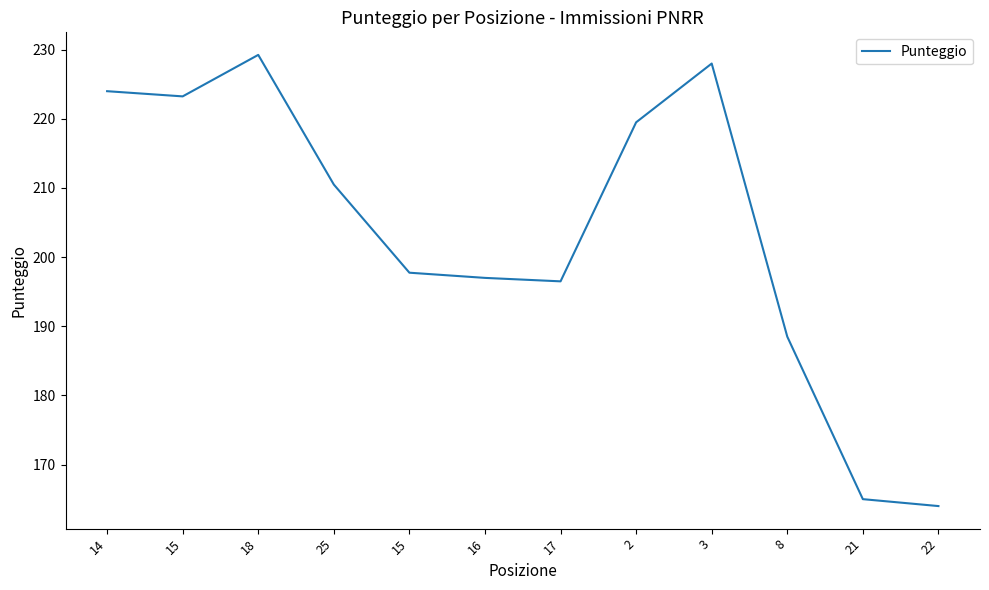

Rank the categories by value from highest to lowest.

18, 3, 14, 15, 2, 25, 15, 16, 17, 8, 21, 22